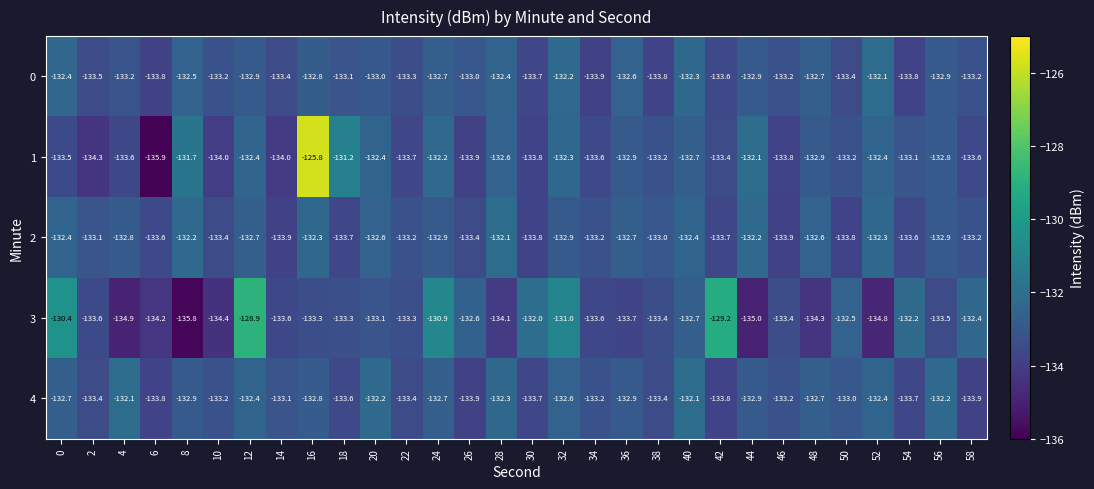

What is the difference between the highest and lowest values at 14?

0.9